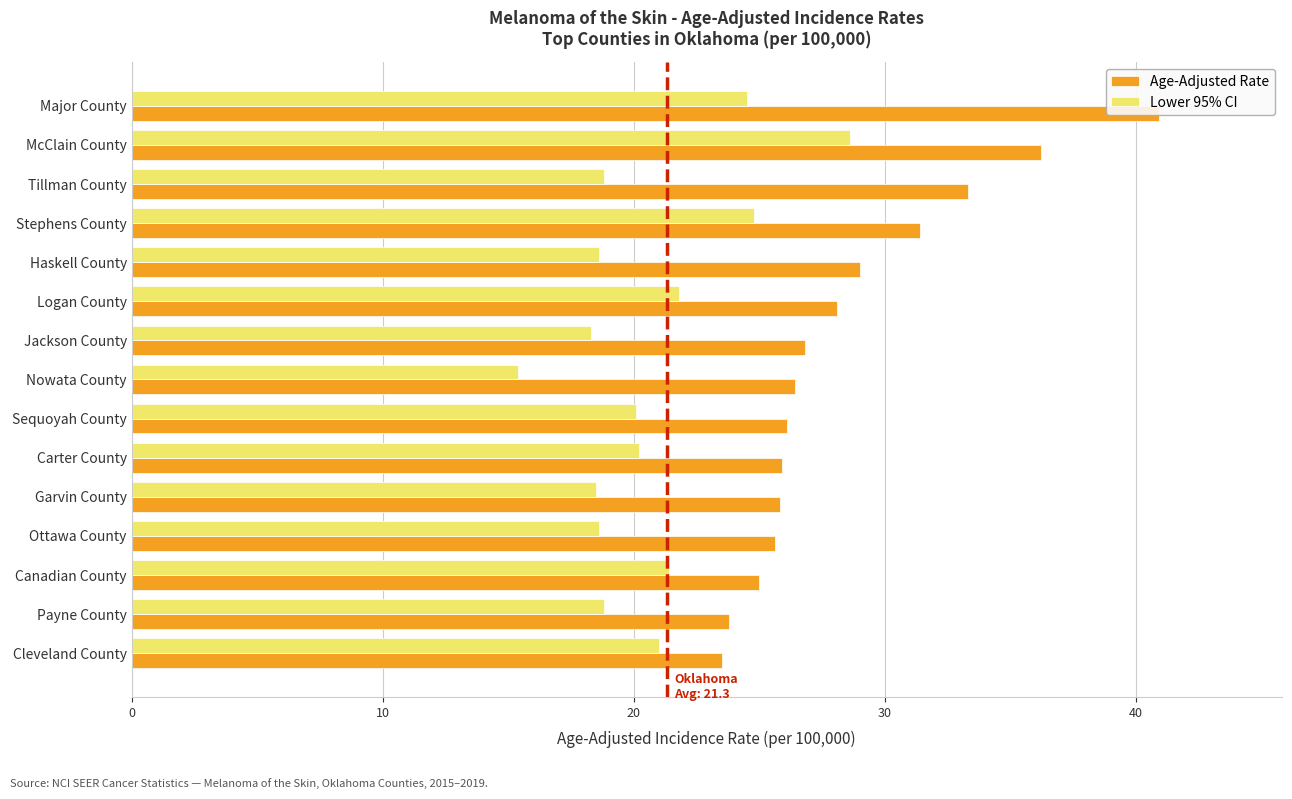

Reading right to left, what are all the values shown in this chart?

Age-Adjusted Rate: 23.5	23.8	25.0	25.6	25.8	25.9	26.1	26.4	26.8	28.1	29.0	31.4	33.3	36.2	40.9
Lower 95% CI: 21.0	18.8	21.4	18.6	18.5	20.2	20.1	15.4	18.3	21.8	18.6	24.8	18.8	28.6	24.5